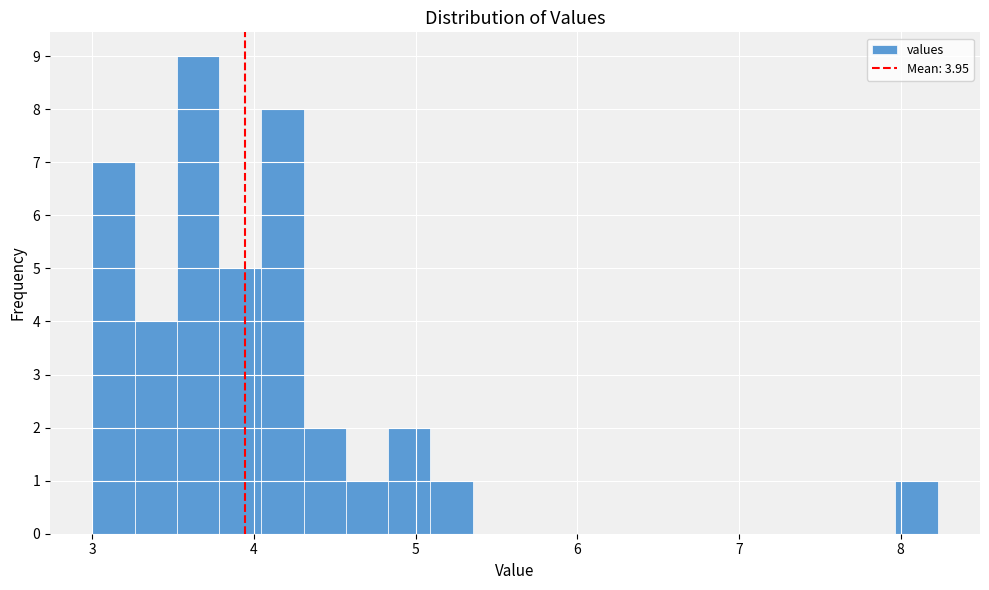

Read against the x-axis, roughly where is the centre of the tallest bar?

3.7